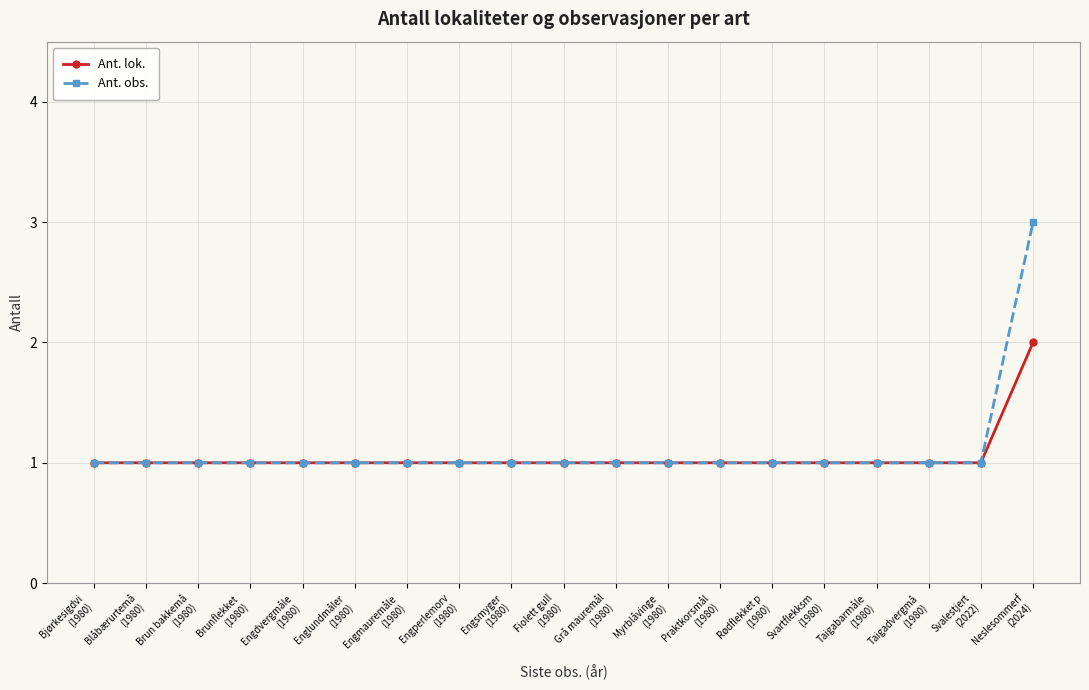

What is the value of the Ant. obs. point at the 6th from the left?

1